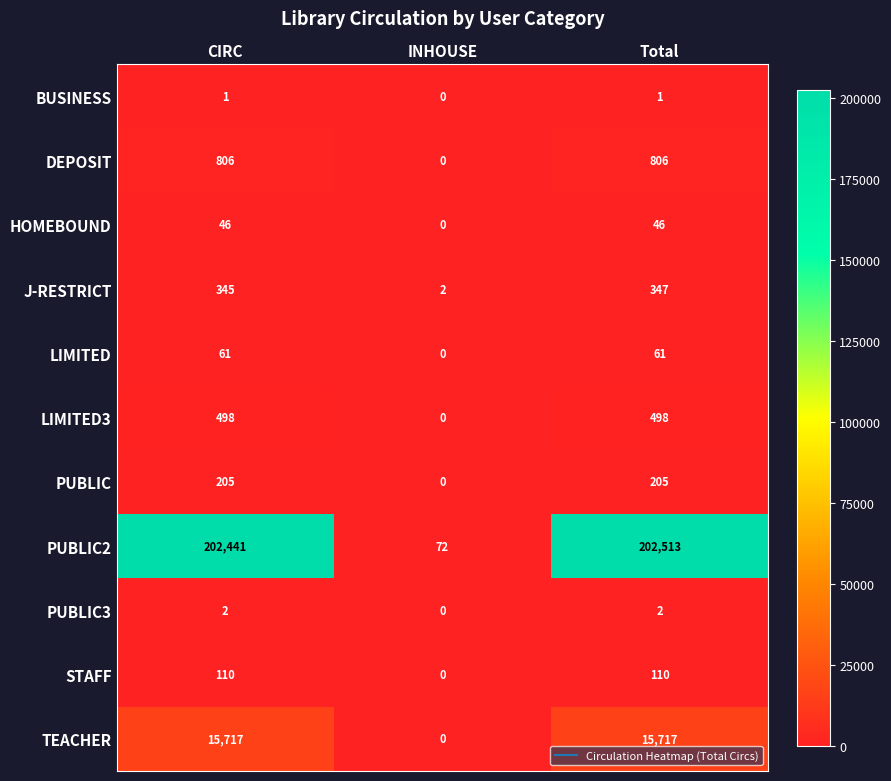

What is the difference between the highest and lowest values at Total?

202512